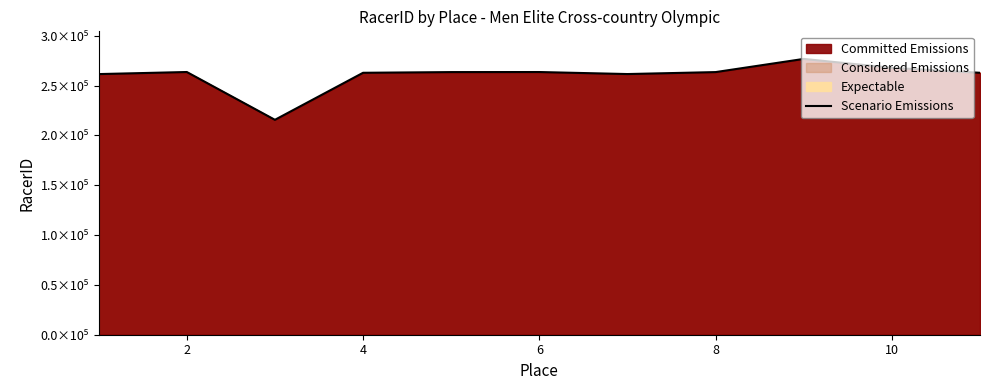

How many values exceed 263557?

5